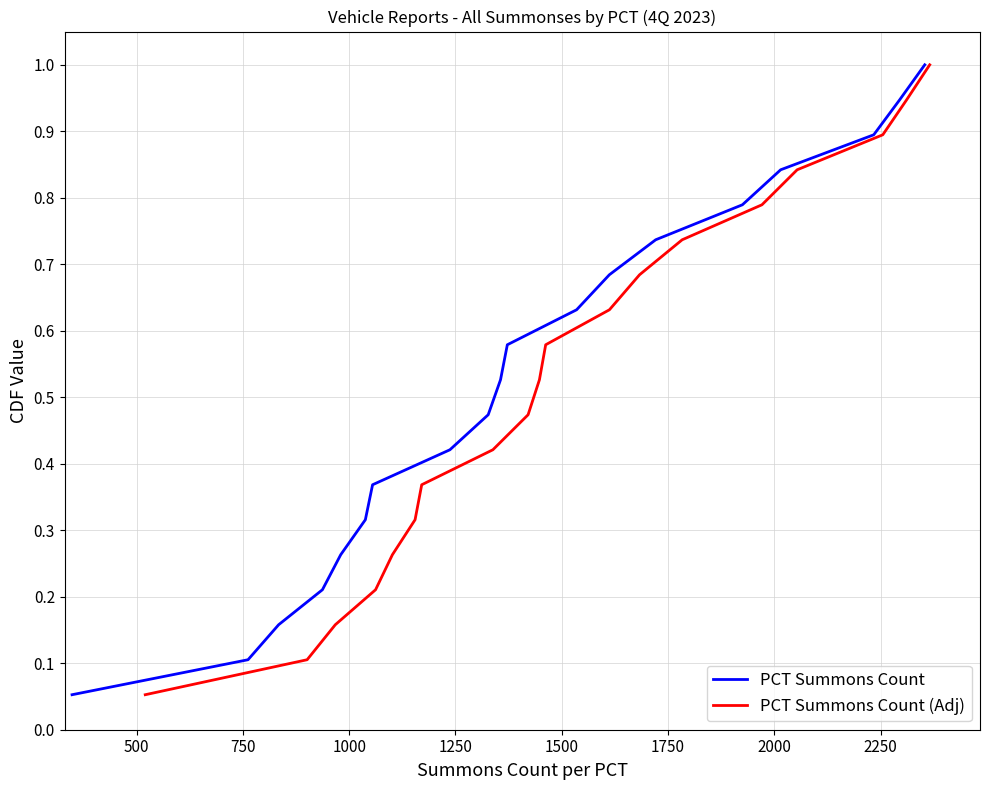

What is the maximum value for PCT Summons Count (Adj)?

1.0